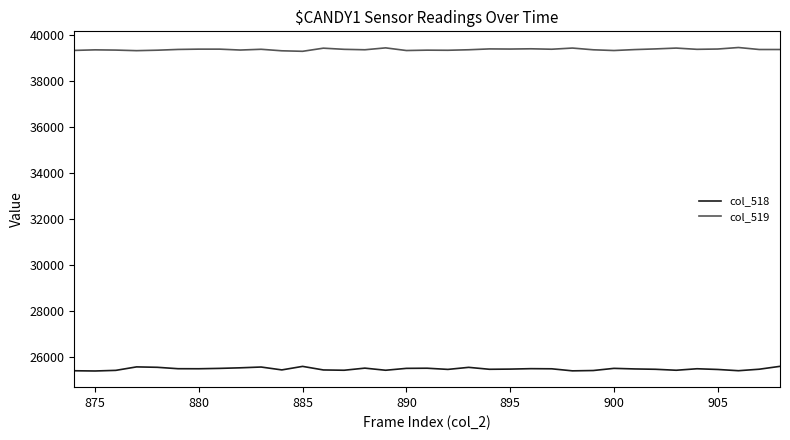

List the series in order of their peak value, highest first.

col_519, col_518